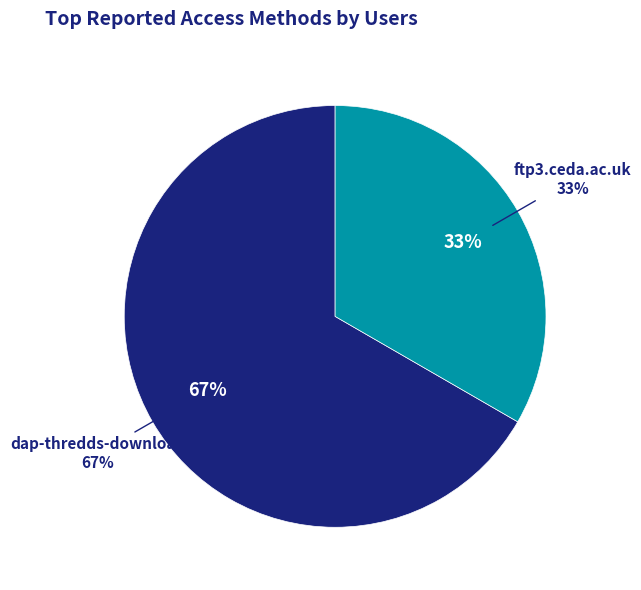

Is ftp3.ceda.ac.uk the majority of the pie?

No